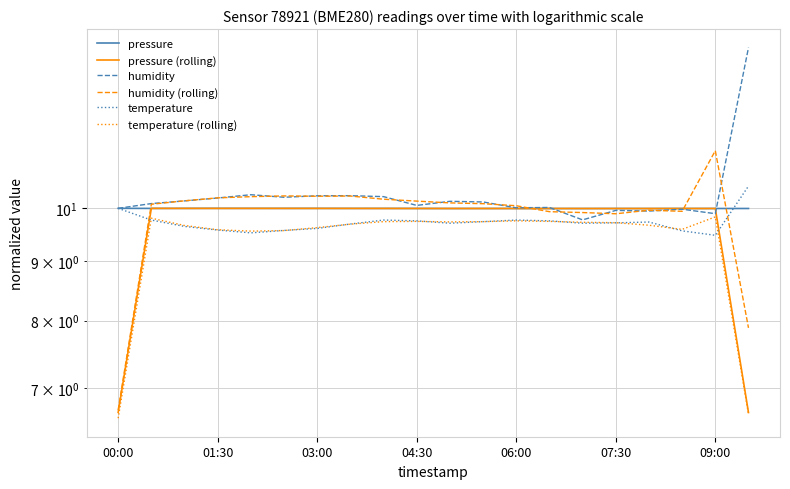

True or false: humidity (rolling) and pressure intersect in this chart.

True